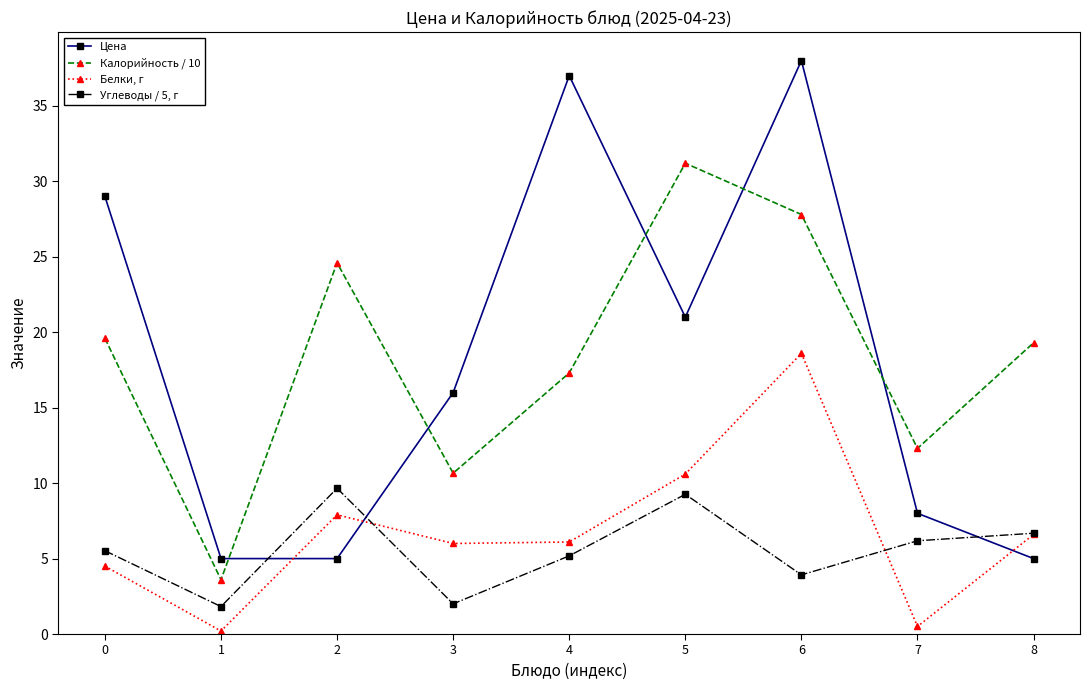

The Цена series shows 13.9 at 5. True or false?

False